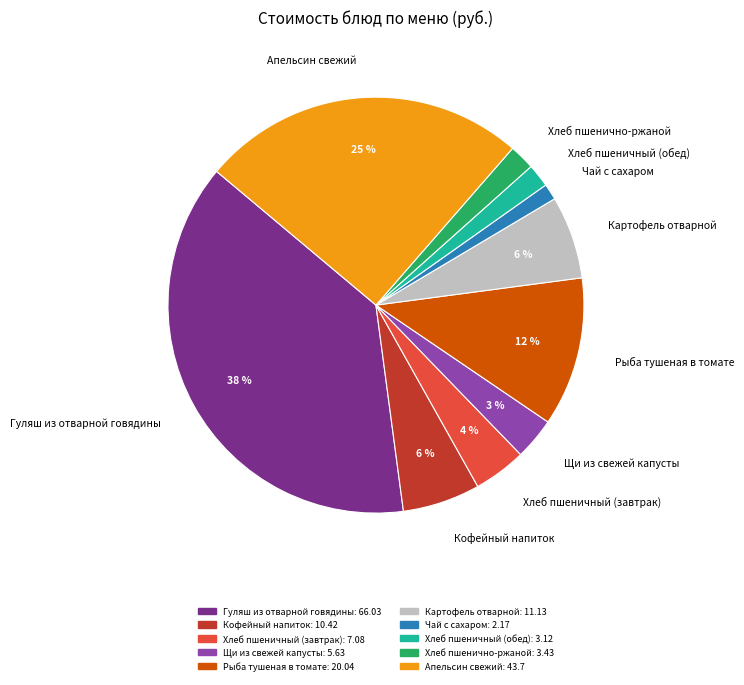

Count the number of slices in the pie.

10